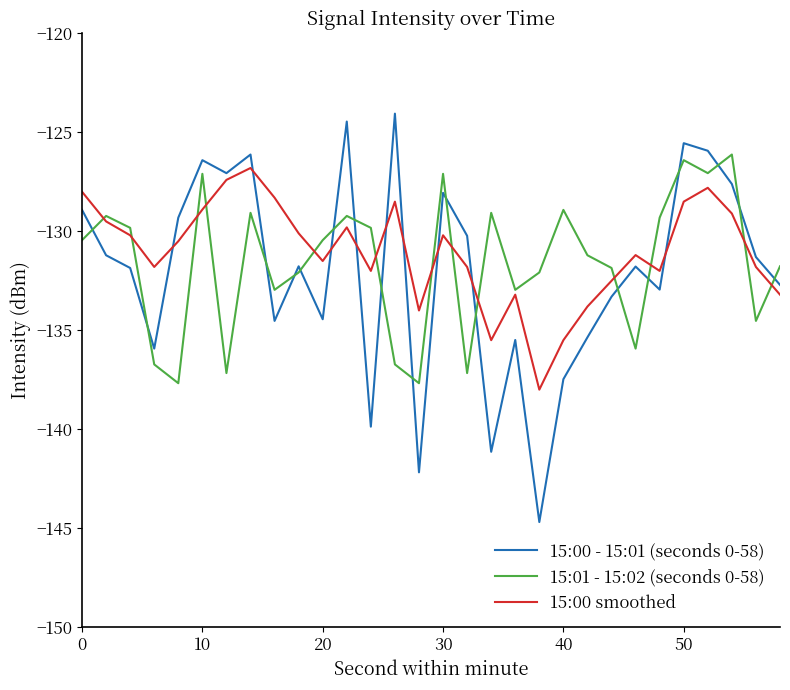

Which series has the largest range (max minus min)?

15:00 - 15:01 (seconds 0-58)